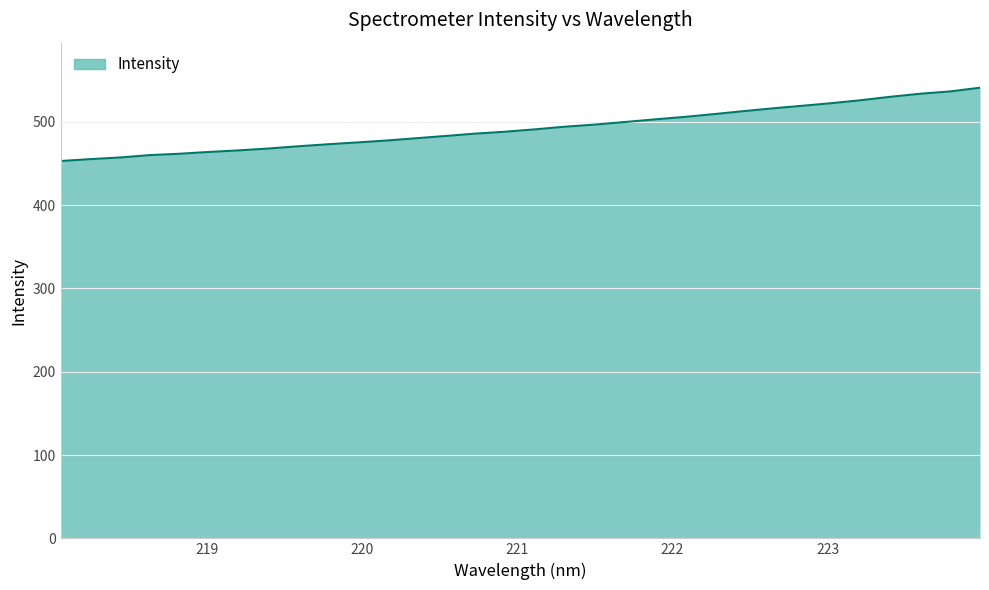

What is the greatest value displayed?

541.0